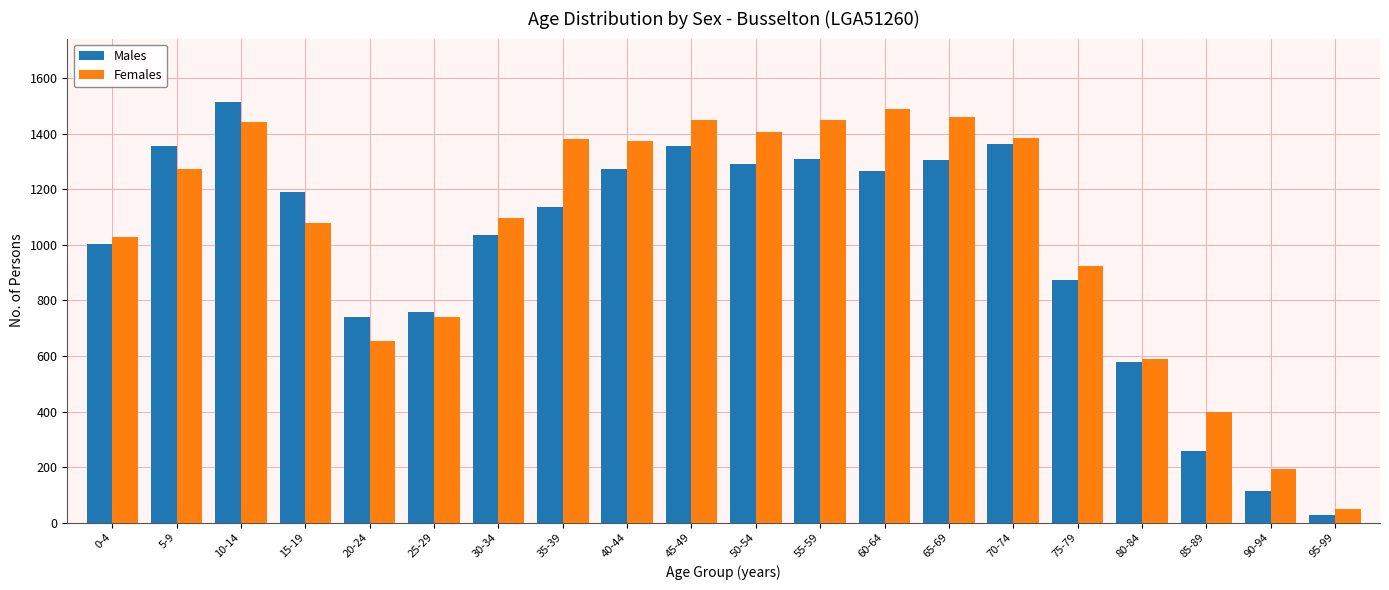

The Males series shows 555 at 55-59. True or false?

False